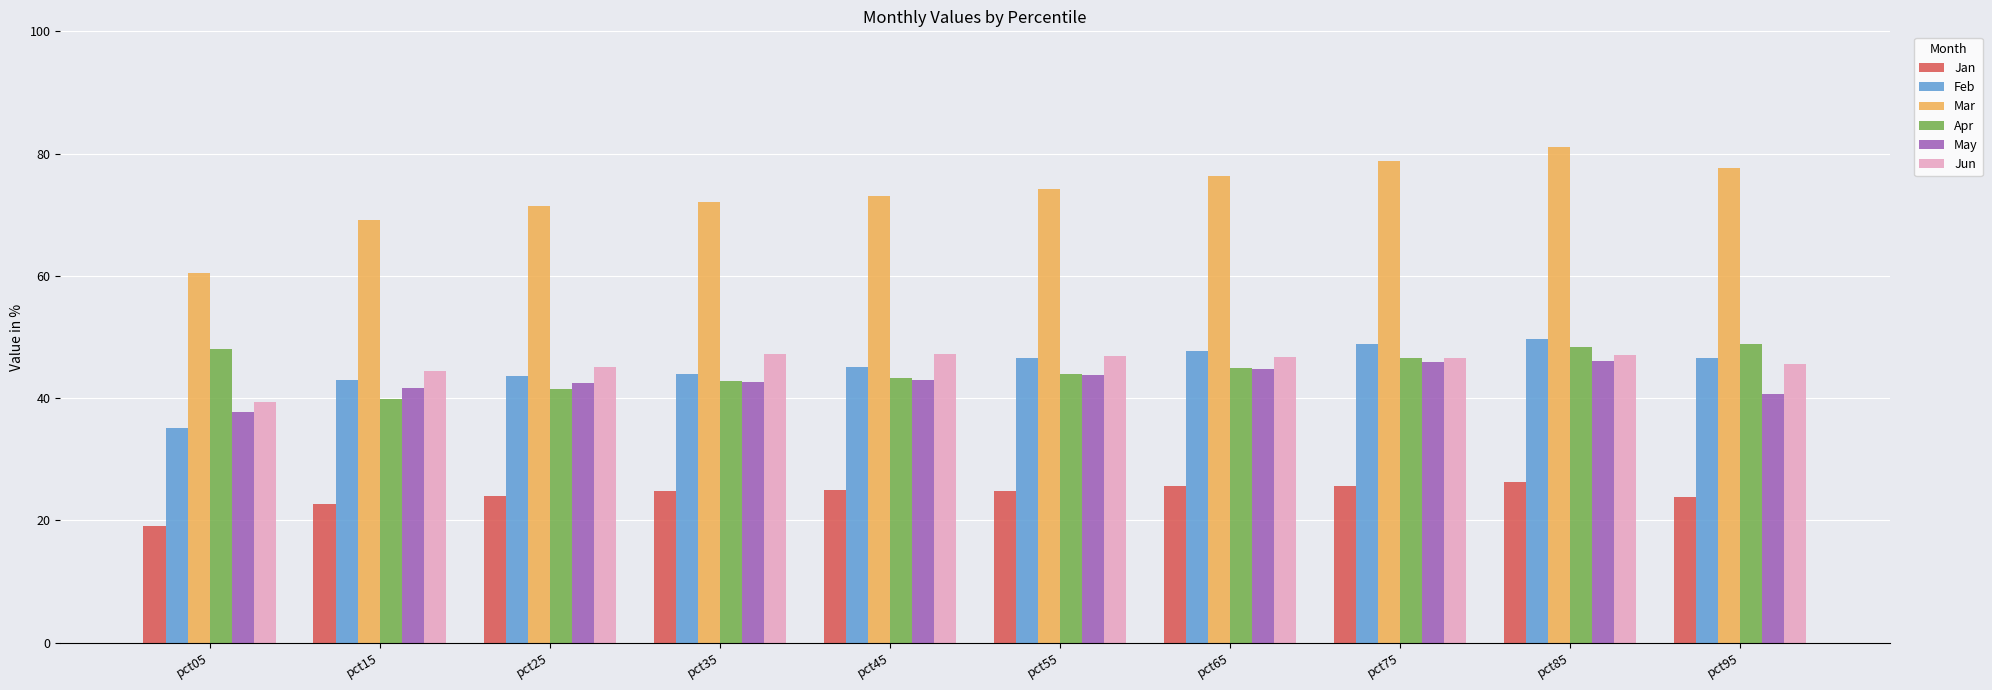

Where does the Feb series first go above 46?

pct55